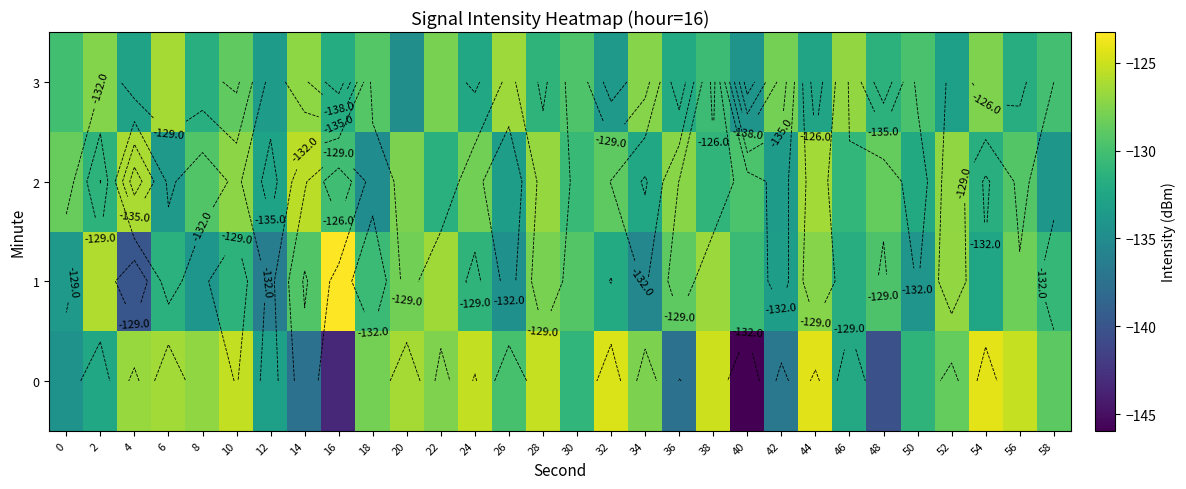

Between 8 and 40, which is larger?

8